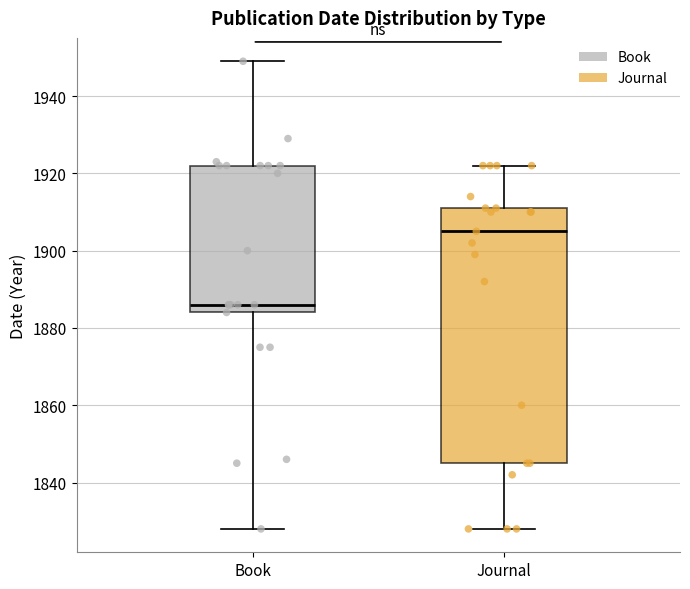

Where does the median line of the box for Book sit on the y-axis? The values are not printed on the chart, so give them approximately, as read against the axis.

1886